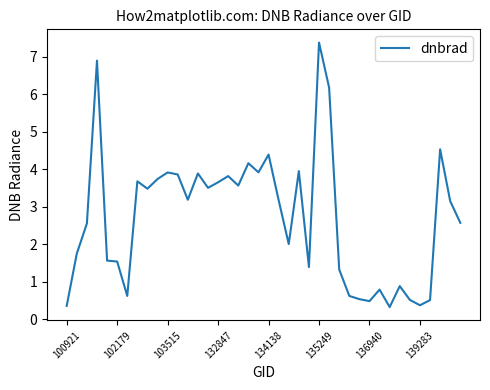

What is the difference between the maximum and minimum values?

7.1